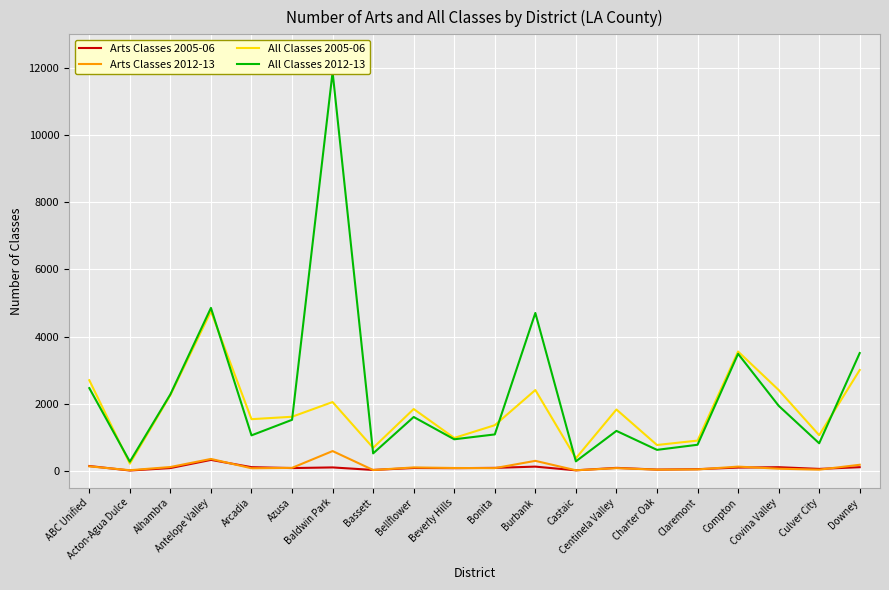

At which label does Arts Classes 2005-06 reach its minimum?

Acton-Agua Dulce